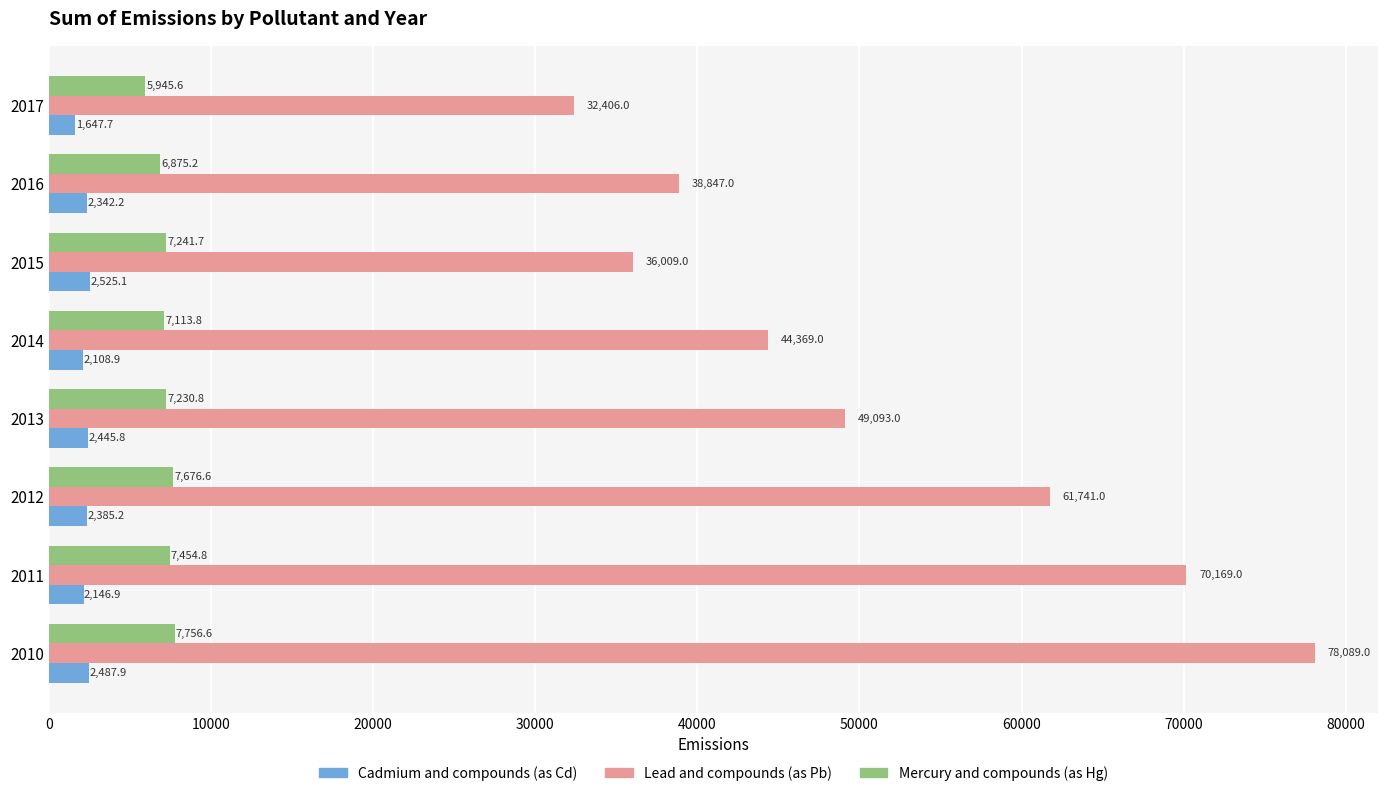

What is the sum of all Cadmium and compounds (as Cd) values?

18089.7